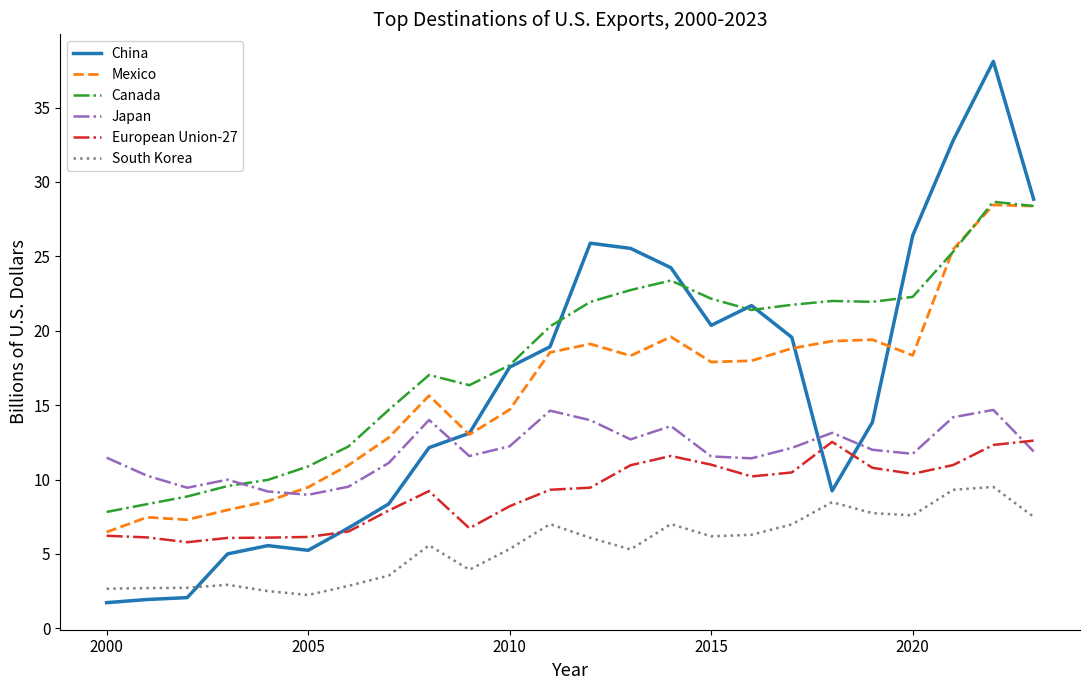

What is the minimum value for Mexico?

6.5